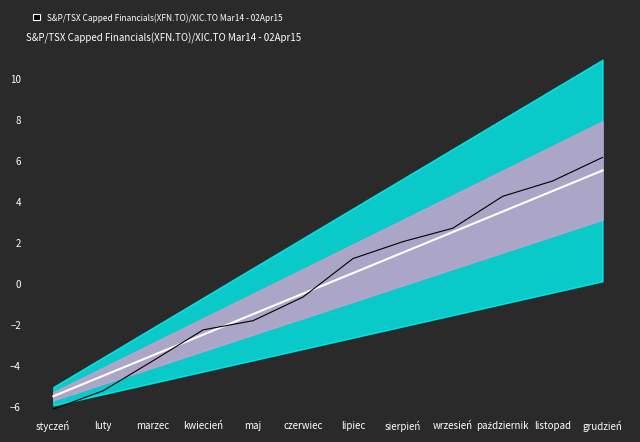

Does the chart have visible grid lines?

No